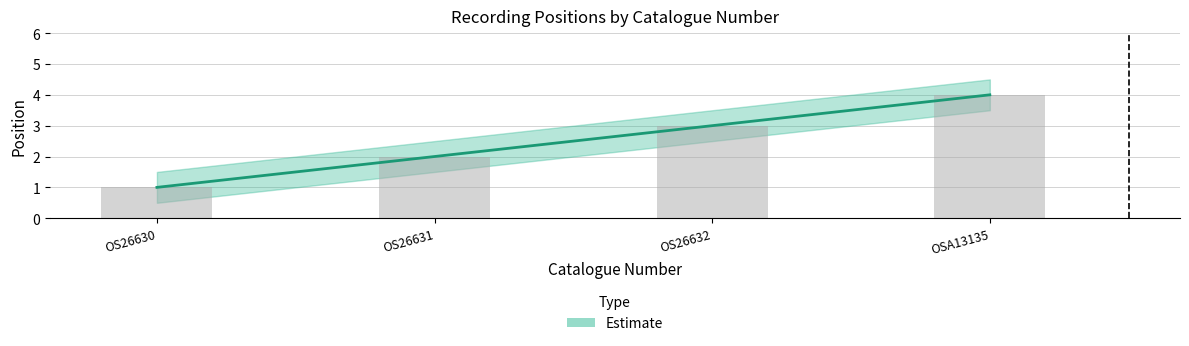

What is the value of the upper bar at the 4th from the left?

4